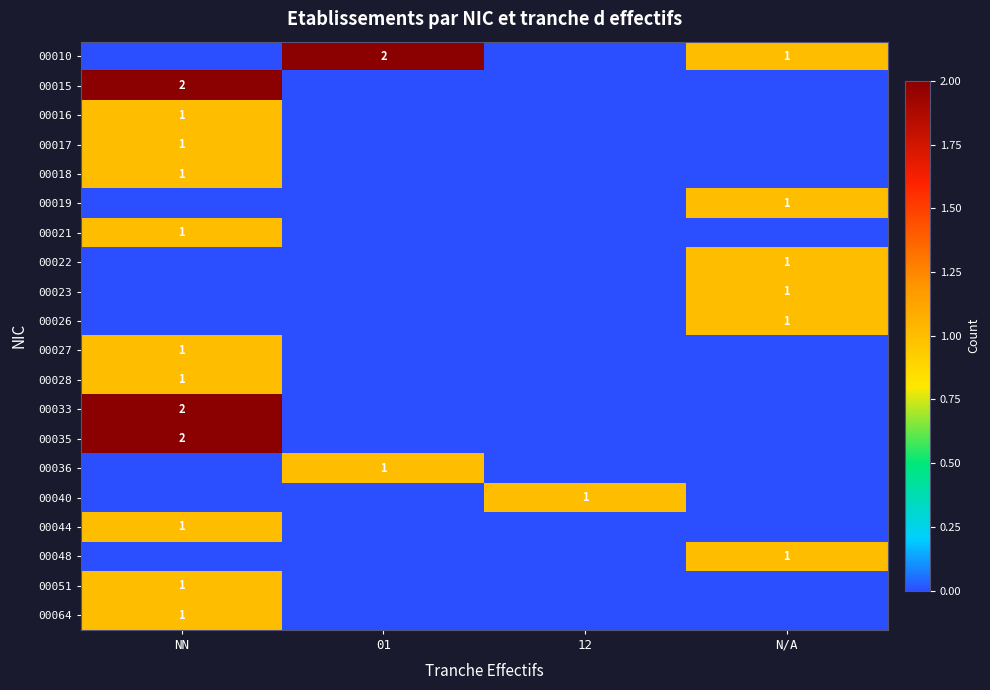

The value of 00019 at N/A is 2. True or false?

False